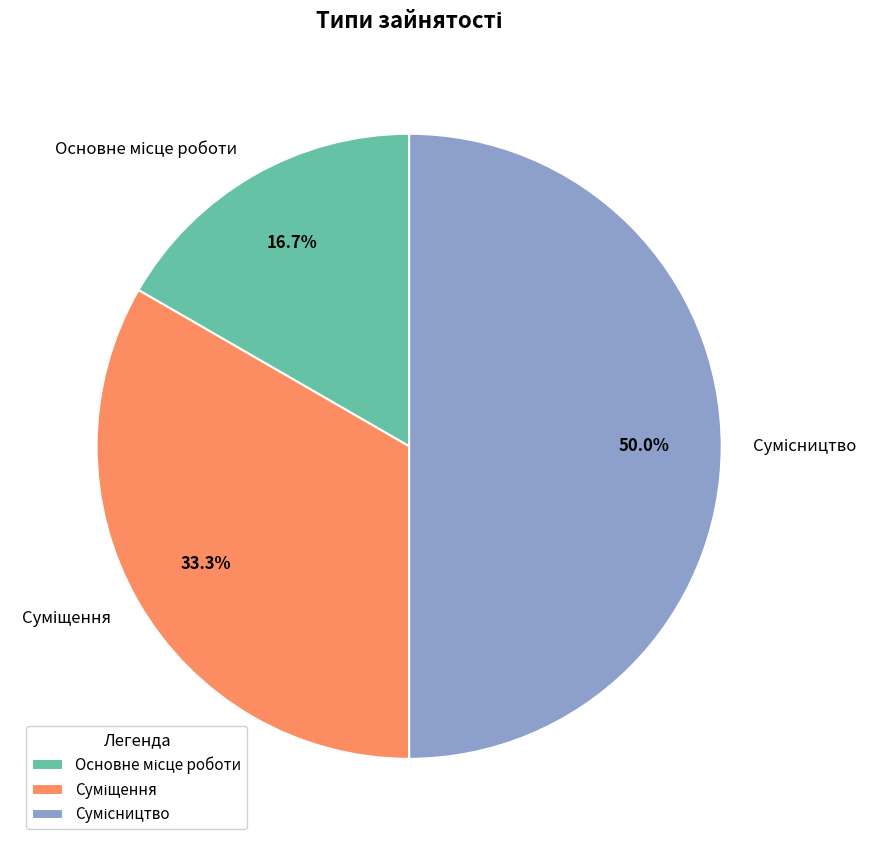

Does Сумісництво account for over 50% of the chart?

No